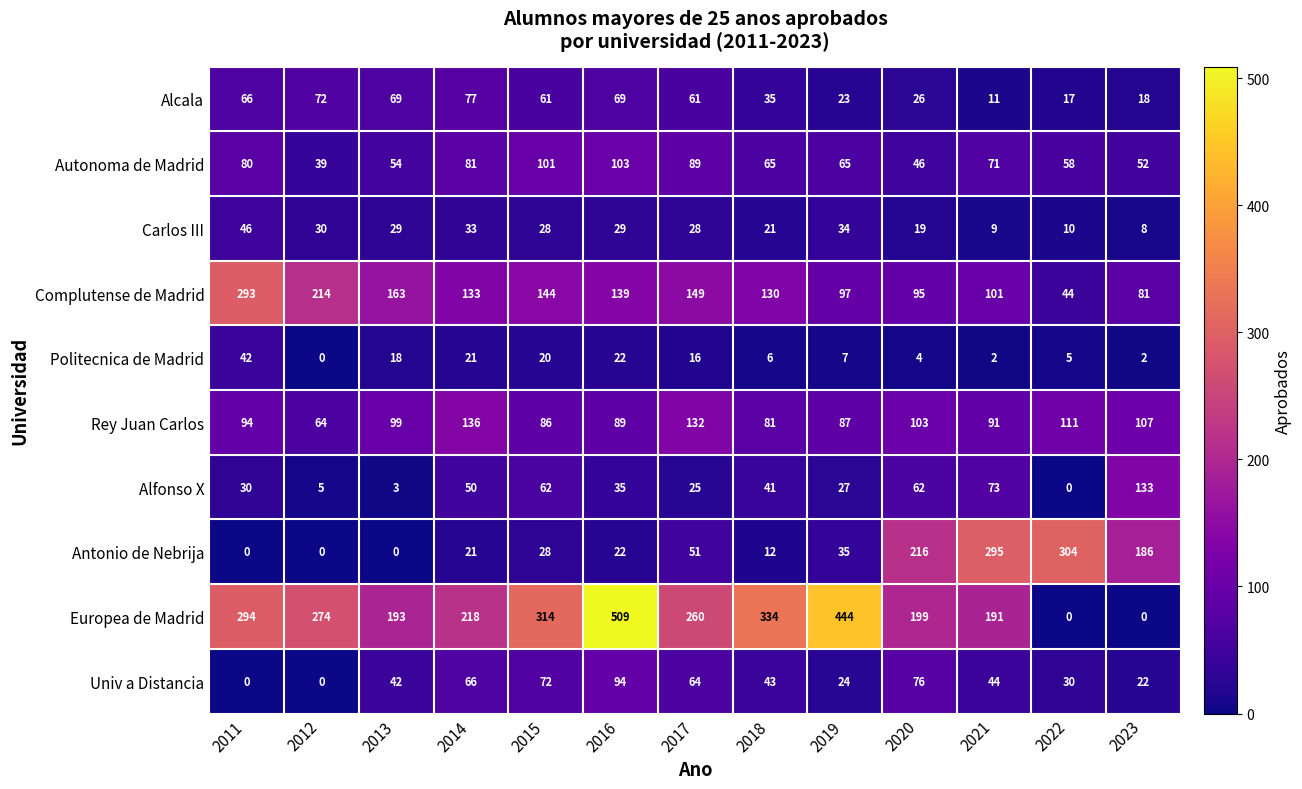

Which category has the highest value in the Carlos III series?

2011